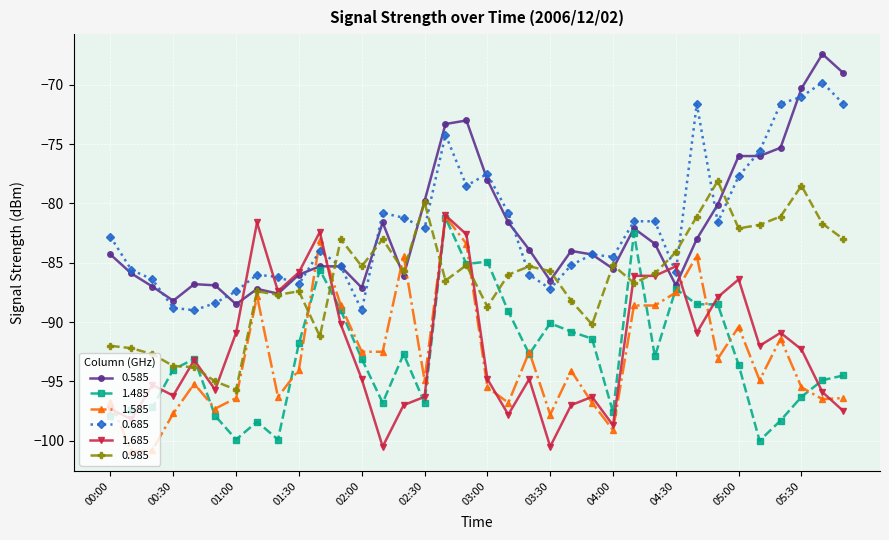

What is the lowest value of the 1.585 series?

-100.9